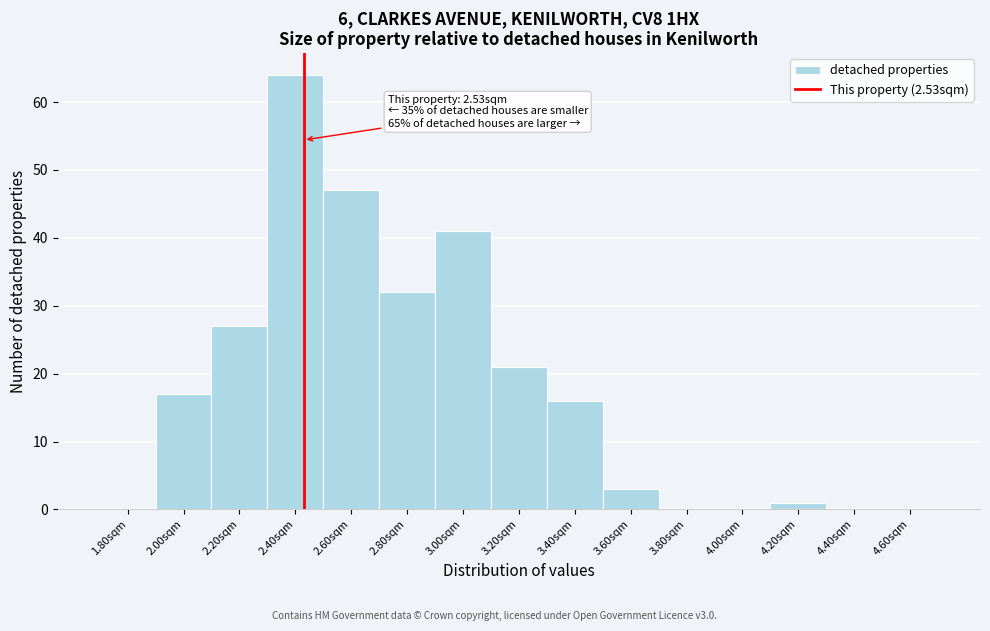

Reading right to left, transcribe all the data shown in this chart.

4.60sqm=0	4.40sqm=0	4.20sqm=1	4.00sqm=0	3.80sqm=0	3.60sqm=3	3.40sqm=16	3.20sqm=21	3.00sqm=41	2.80sqm=32	2.60sqm=47	2.40sqm=64	2.20sqm=27	2.00sqm=17	1.80sqm=0